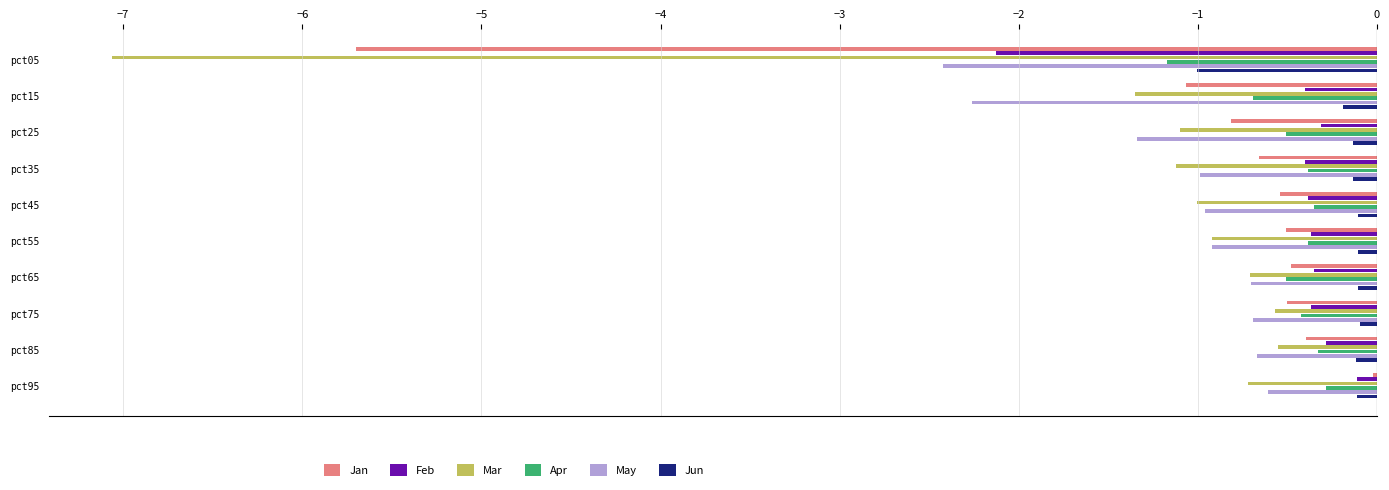

Is the value of Jun at pct35 greater than the value of Jan at pct35?

Yes